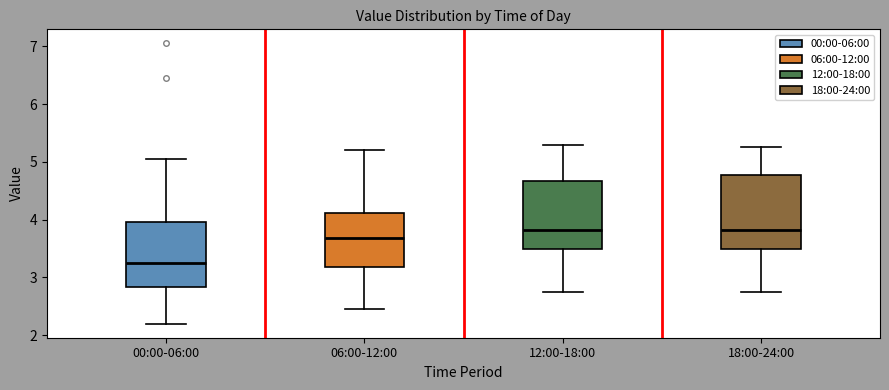

Reading left to right, transcribe this box plot: for each box, give where its median line is, the range the box spans, and where its two whiskers end, as read against the y-axis. The values are not printed on the chart, so give them approximately, as read against the axis.

00:00-06:00: median 3.3, box 2.8 to 4.0, whiskers 2.2 to 5.1
06:00-12:00: median 3.7, box 3.2 to 4.1, whiskers 2.5 to 5.2
12:00-18:00: median 3.8, box 3.5 to 4.7, whiskers 2.8 to 5.3
18:00-24:00: median 3.8, box 3.5 to 4.8, whiskers 2.8 to 5.3